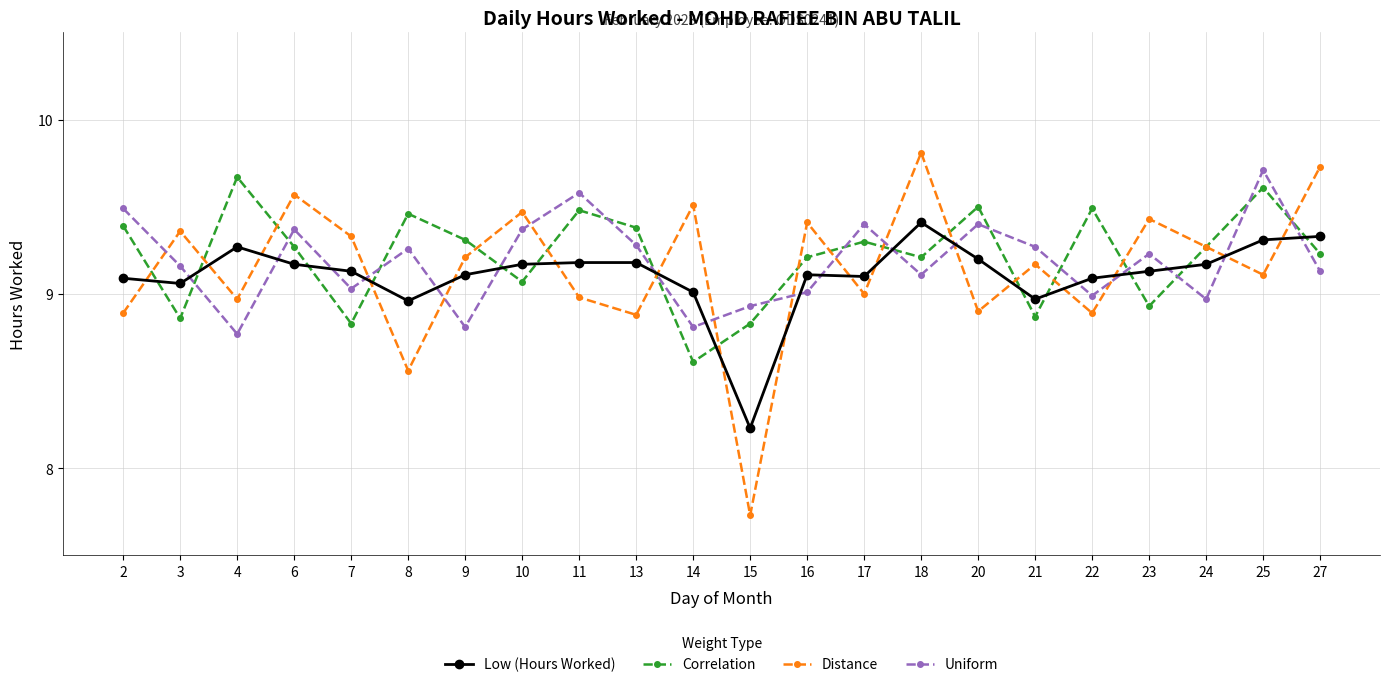

What are all the series names shown in the legend?

Low (Hours Worked), Correlation, Distance, Uniform